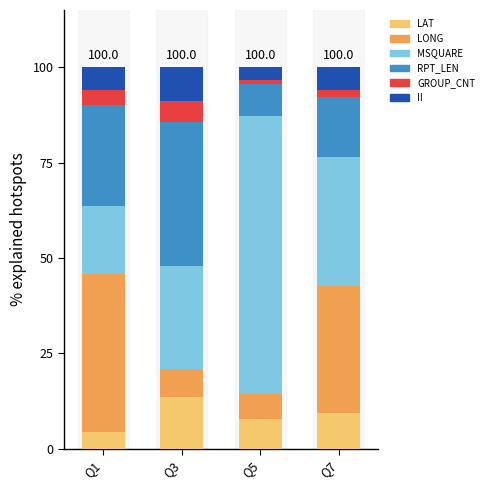

What is the average value of the LAT series?

8.9